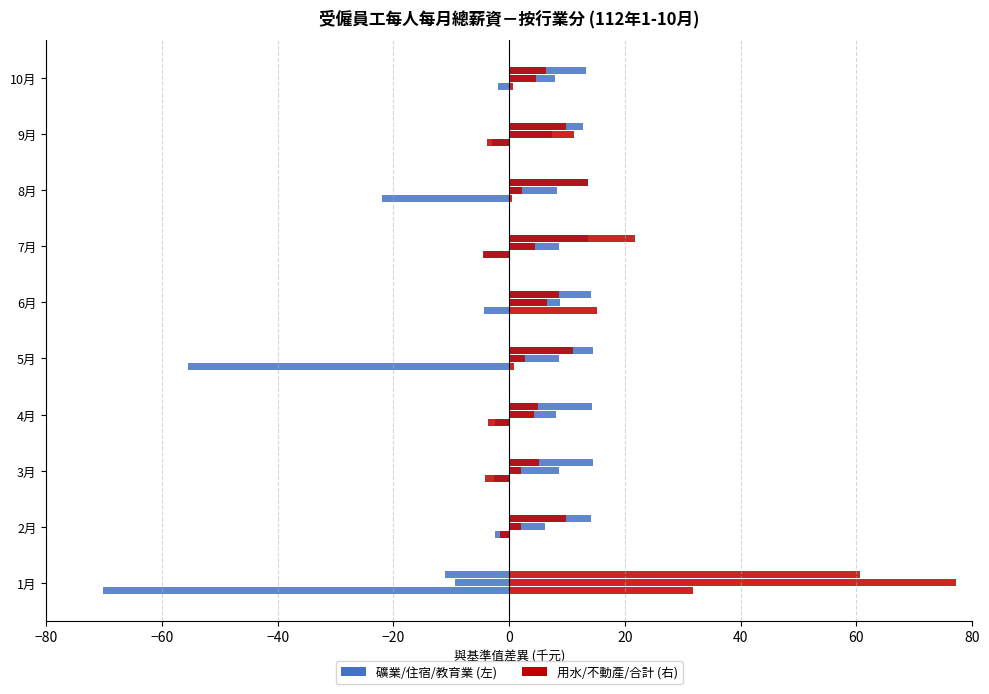

The value of 用水供應及污染整治業 at 3月 is -5.4. True or false?

False